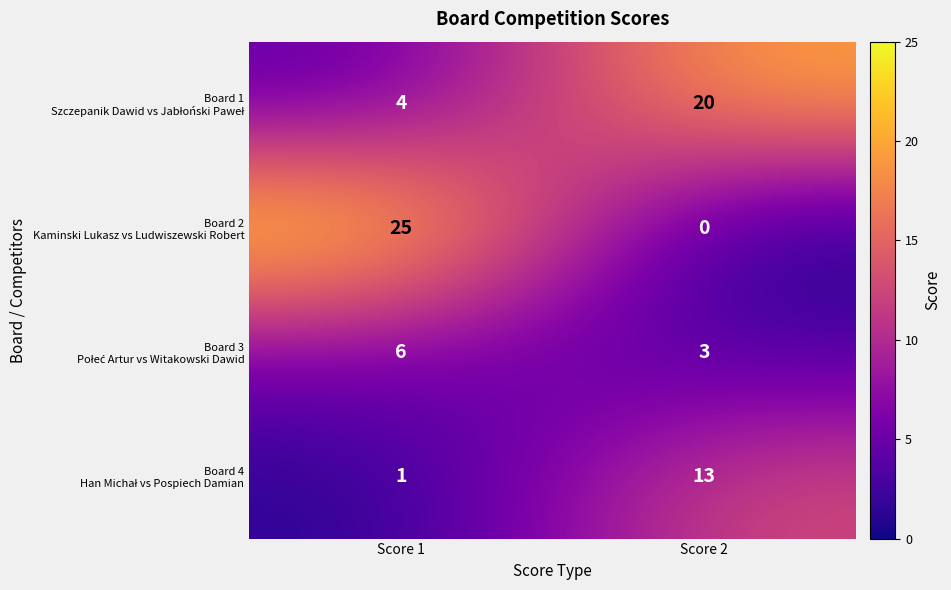

What is the total value across all series at Score 2?

36